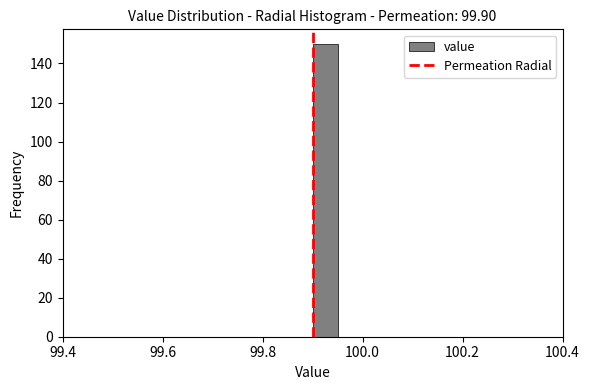

Read against the x-axis, roughly where is the centre of the tallest bar?

99.92